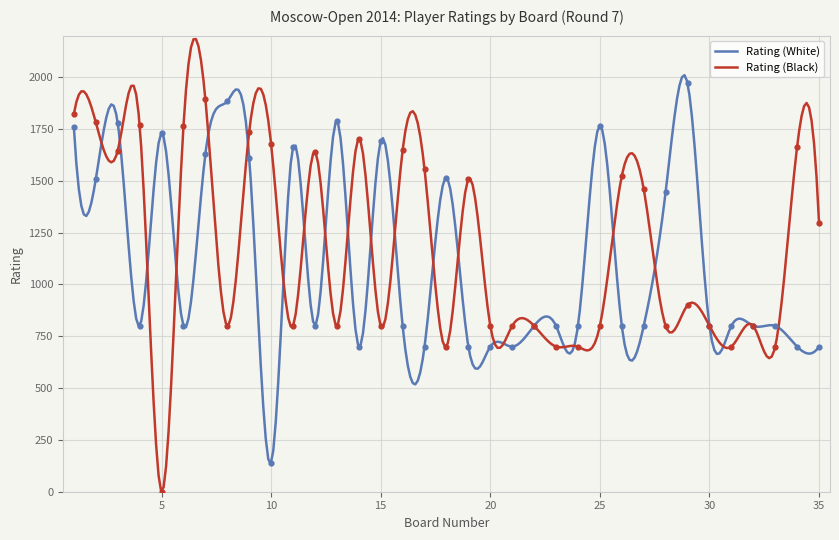

What are all the series names shown in the legend?

Rating (White), Rating (Black)